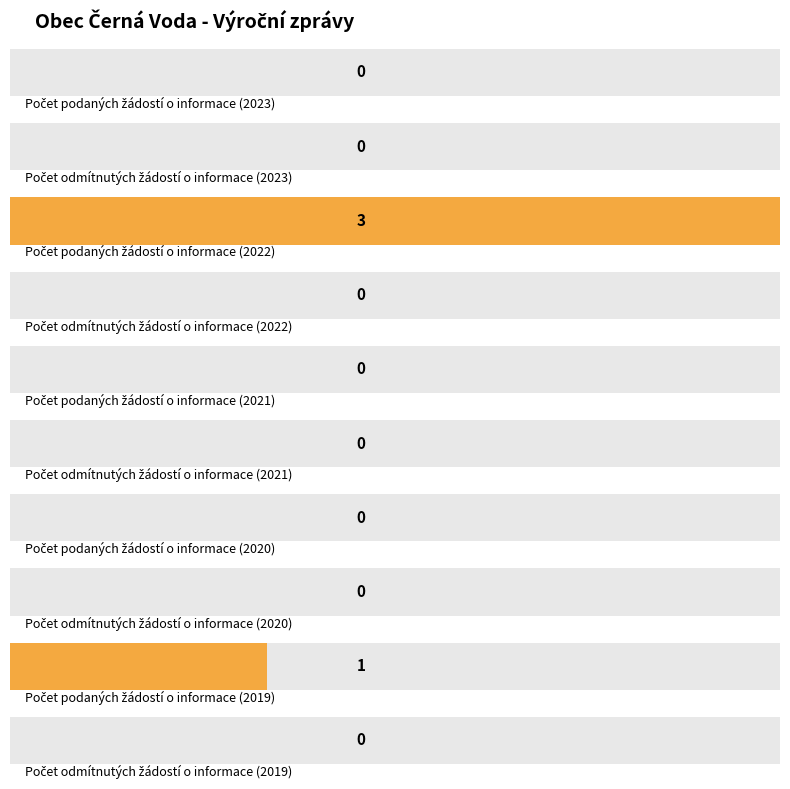

At how many categories does at least one series exceed 0?

2